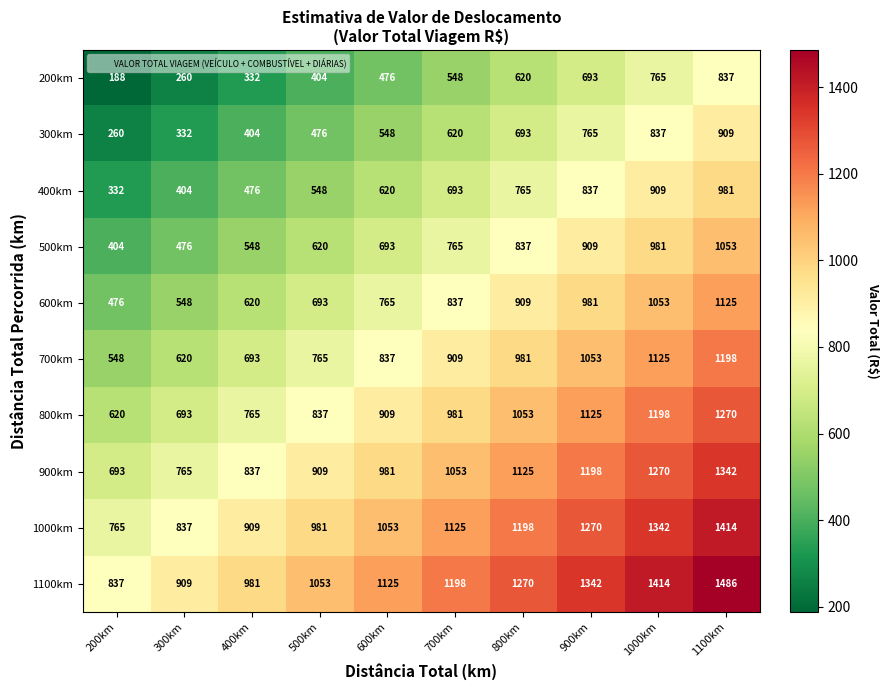

What is the greatest value displayed?

1486